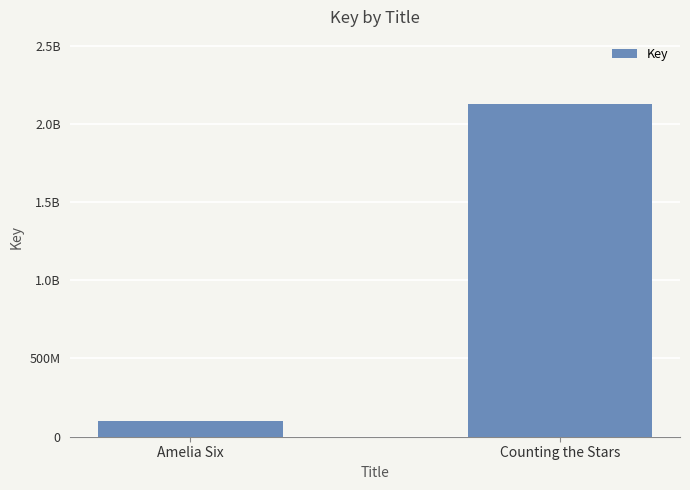

Is it true that the value at Amelia Six is 49432761?

False